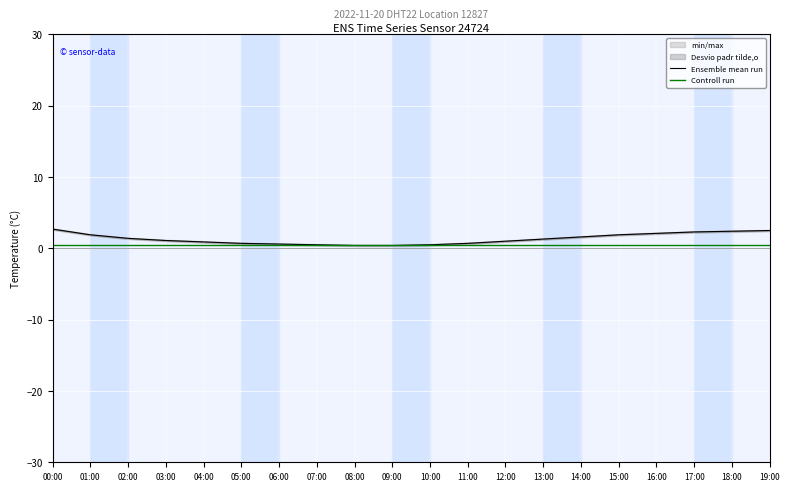

True or false: Ensemble mean run and Controll run intersect in this chart.

False